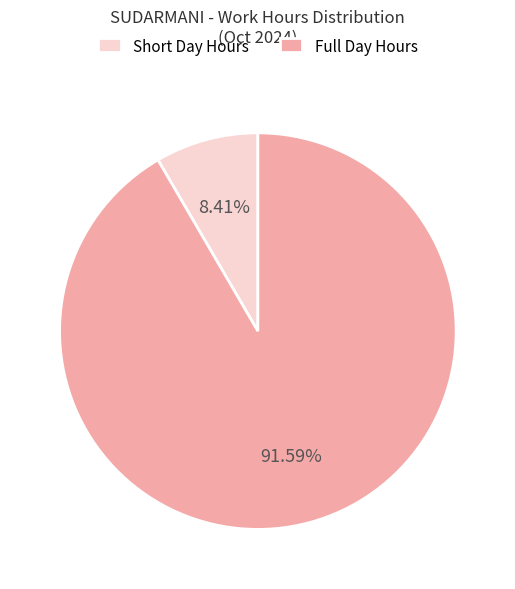

How many slices are in this pie chart?

2